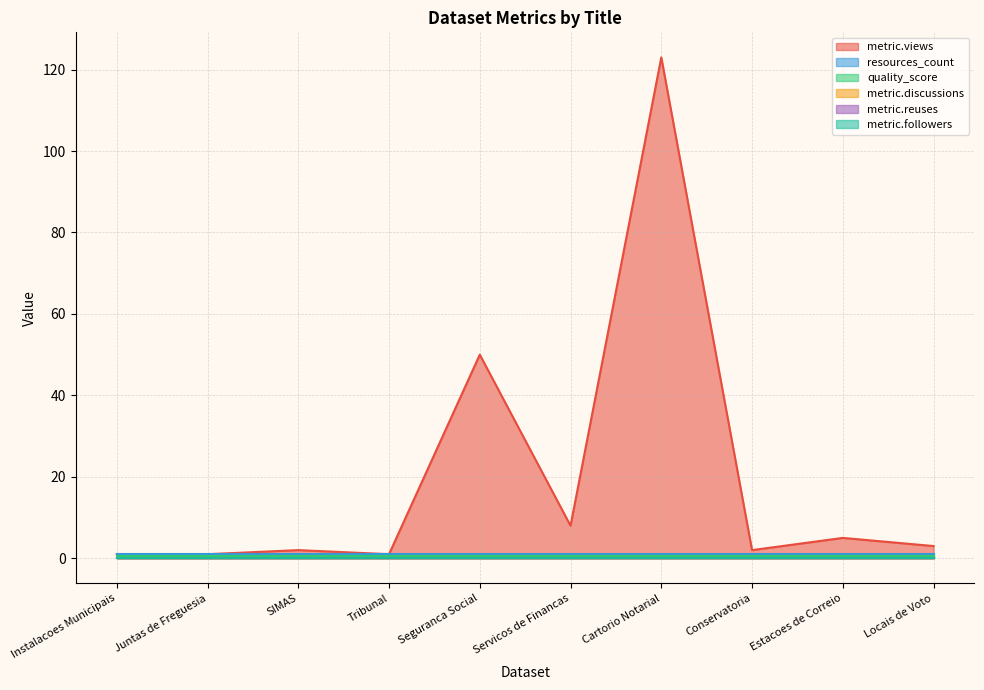

True or false: metric.views and metric.discussions intersect in this chart.

False